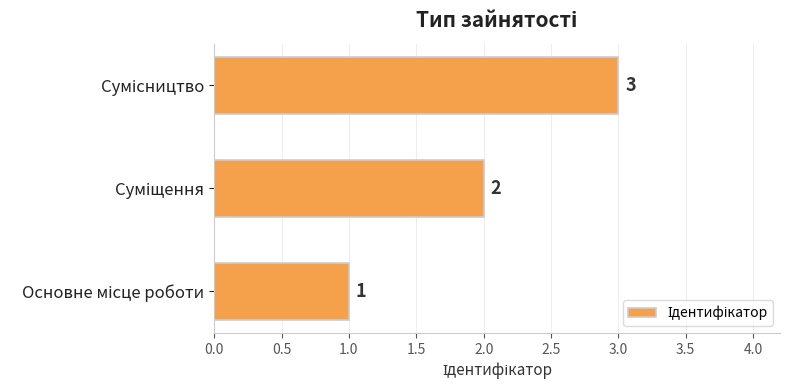

Count the values in the range 1 to 3.

3